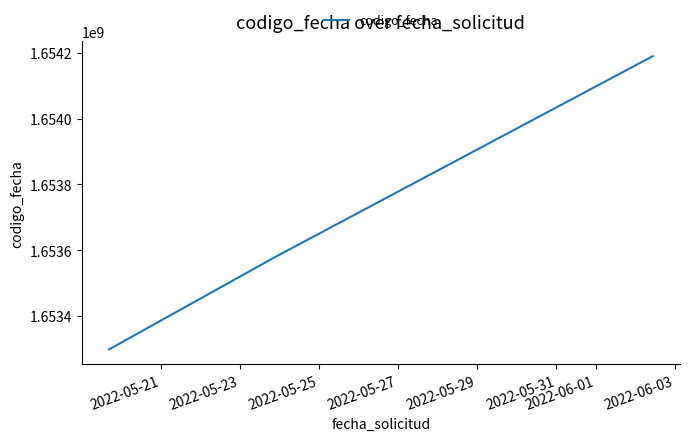

Reading left to right, extract all data points from this chart.

1653298121	1653578876	1654190214